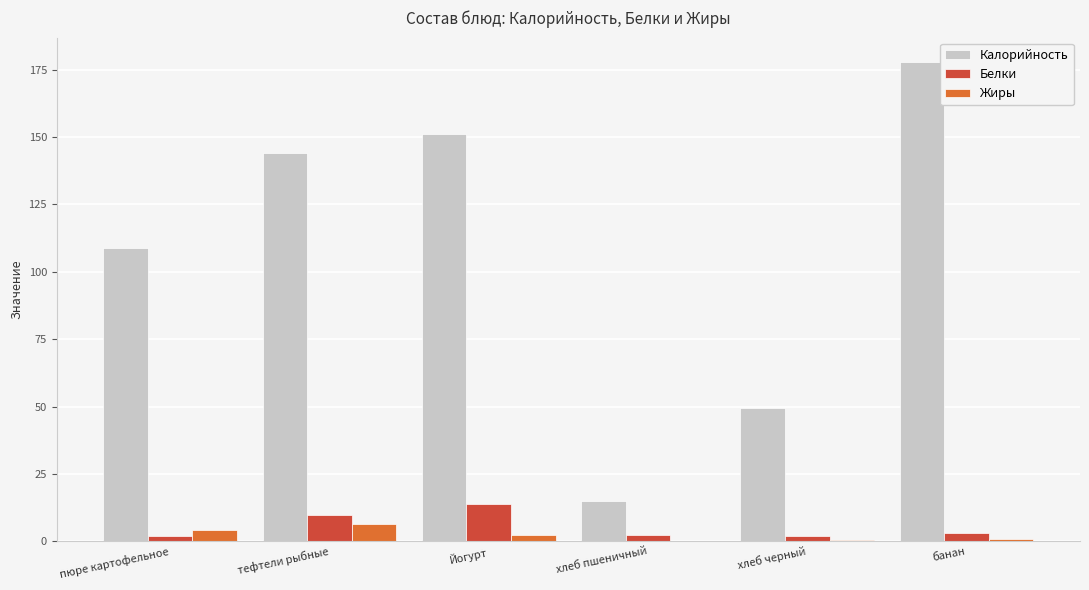

Which label corresponds to the largest value in the chart?

банан